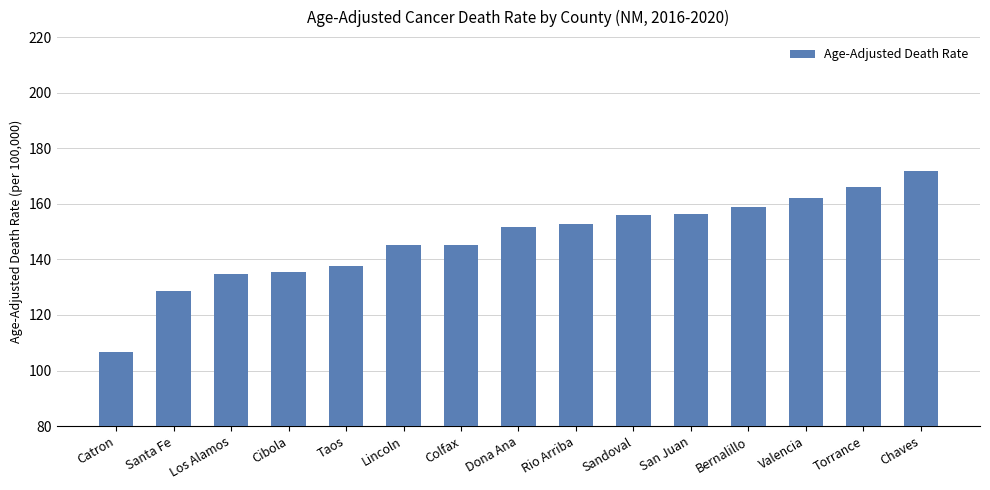

What is the minimum value shown in the chart?

106.7